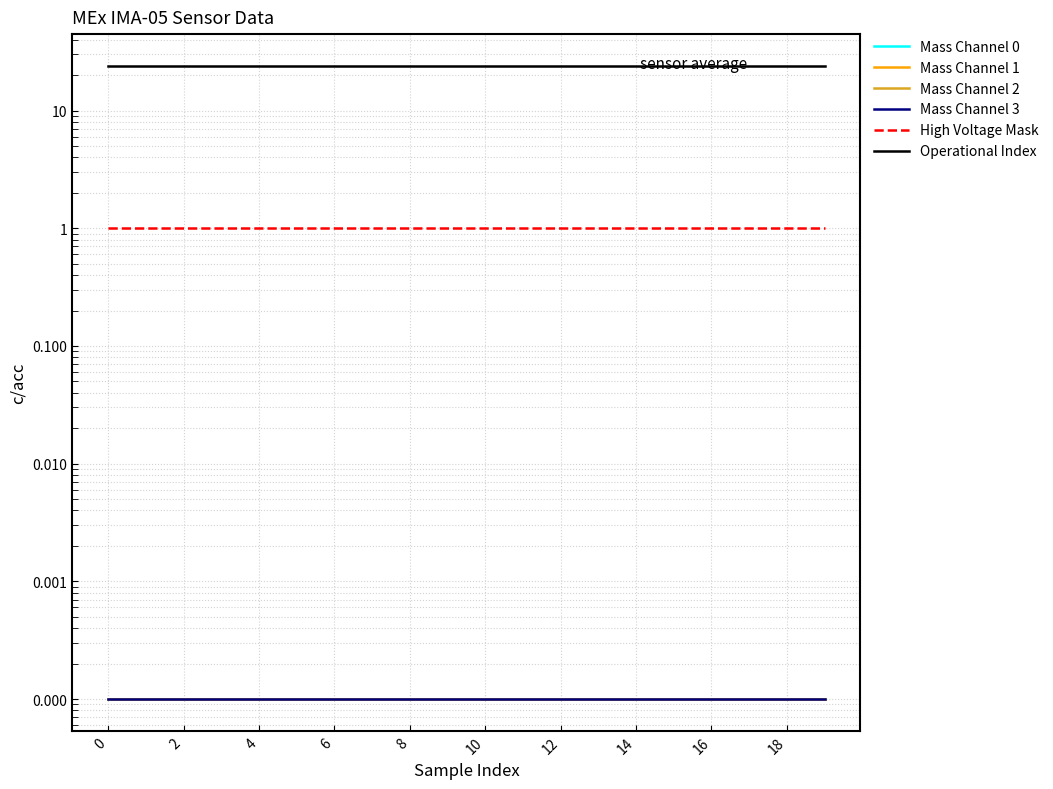

List the series in order of their peak value, highest first.

Operational Index, High Voltage Mask, Mass Channel 0, Mass Channel 1, Mass Channel 2, Mass Channel 3